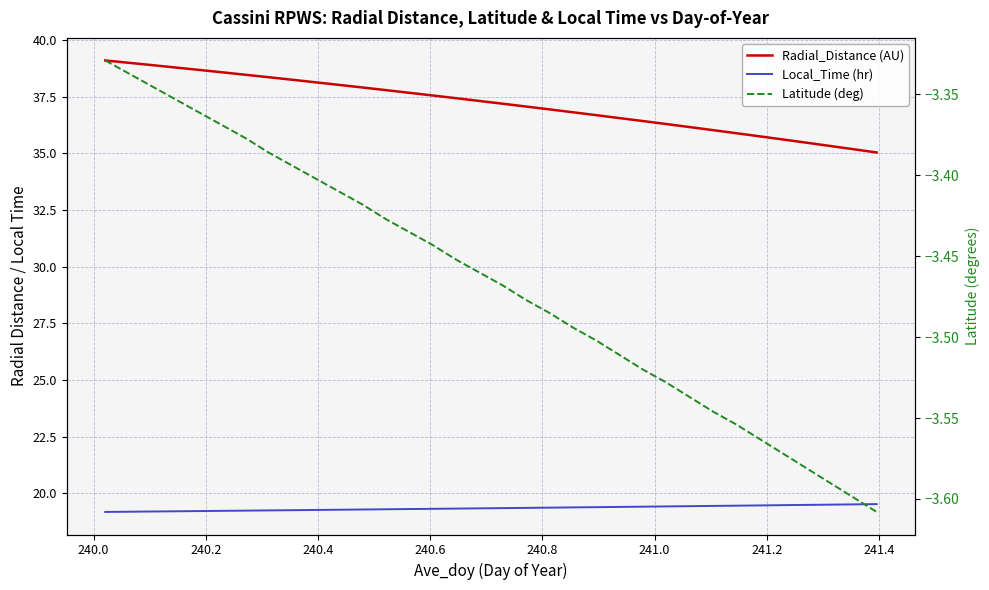

The value of Radial_Distance (AU) at 18 is 10.9. True or false?

False